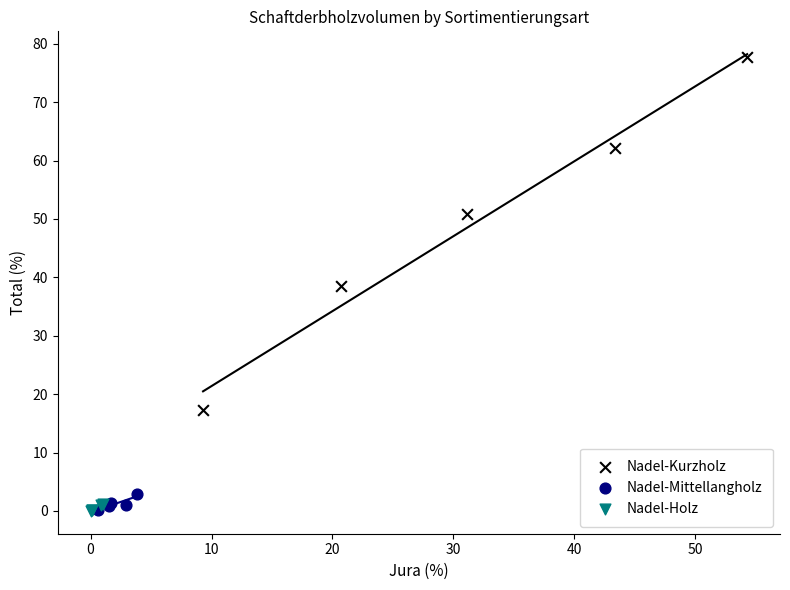

Which series has the largest Y range (max minus min)?

Nadel-Kurzholz